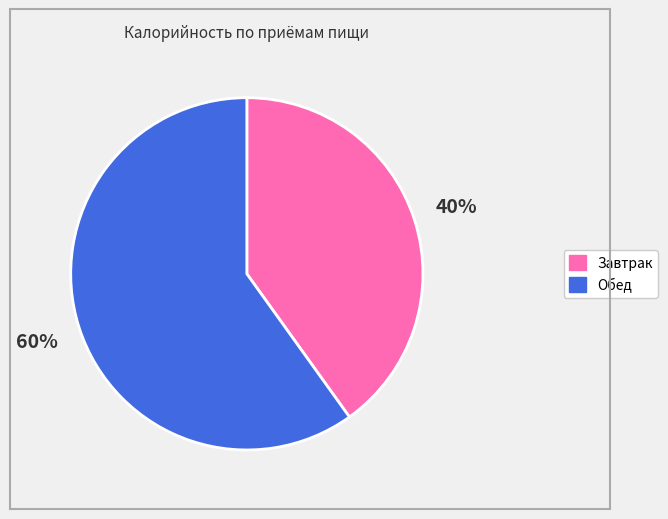

Is it true that Завтрак is 48% of the pie?

False